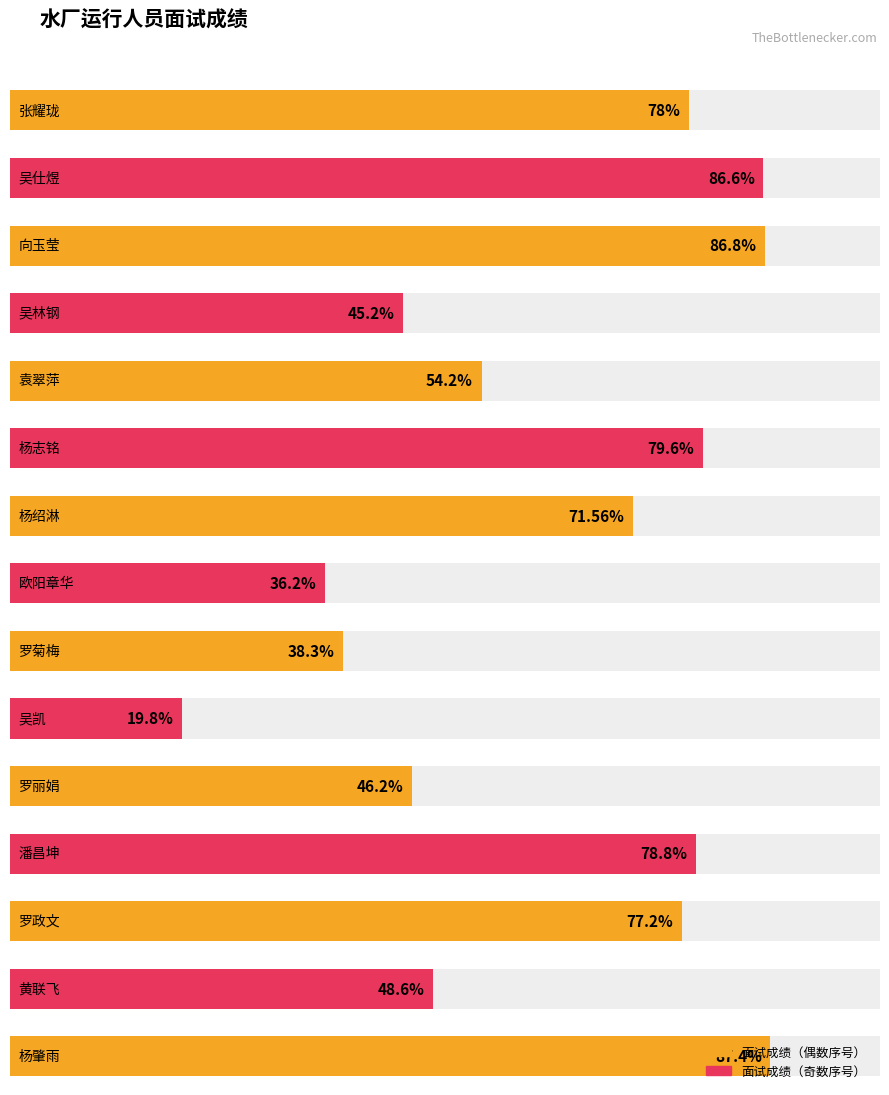

What is the label of the 28th bar from the right?

袁翠萍